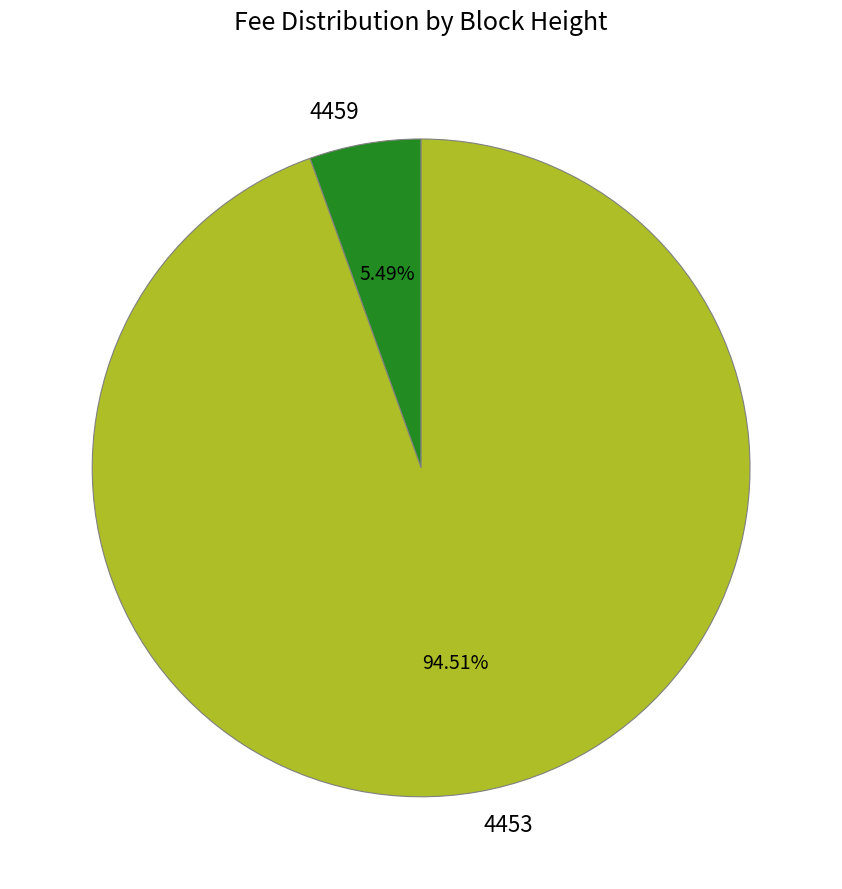

To the nearest percent, what percentage of the pie is 4453?

95%